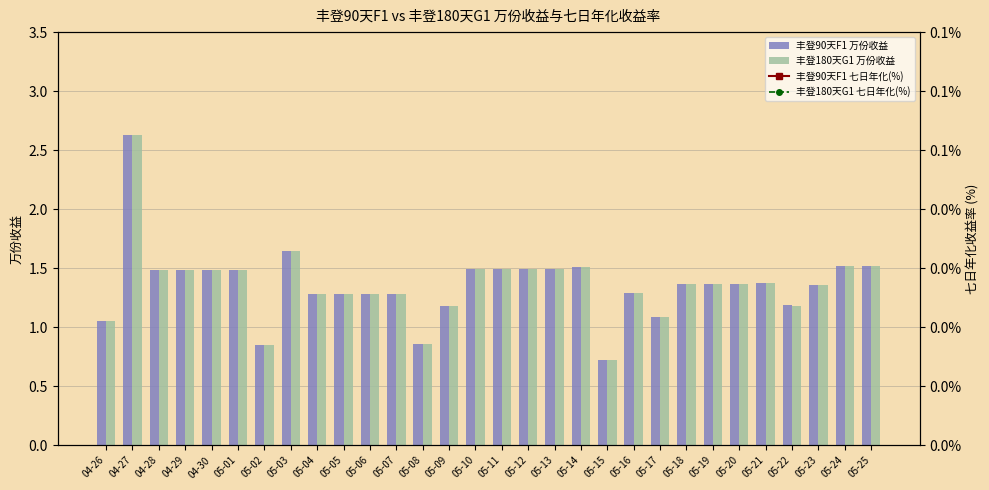

The 丰登90天F1 万份收益 series shows 0.8 at 05-19. True or false?

False